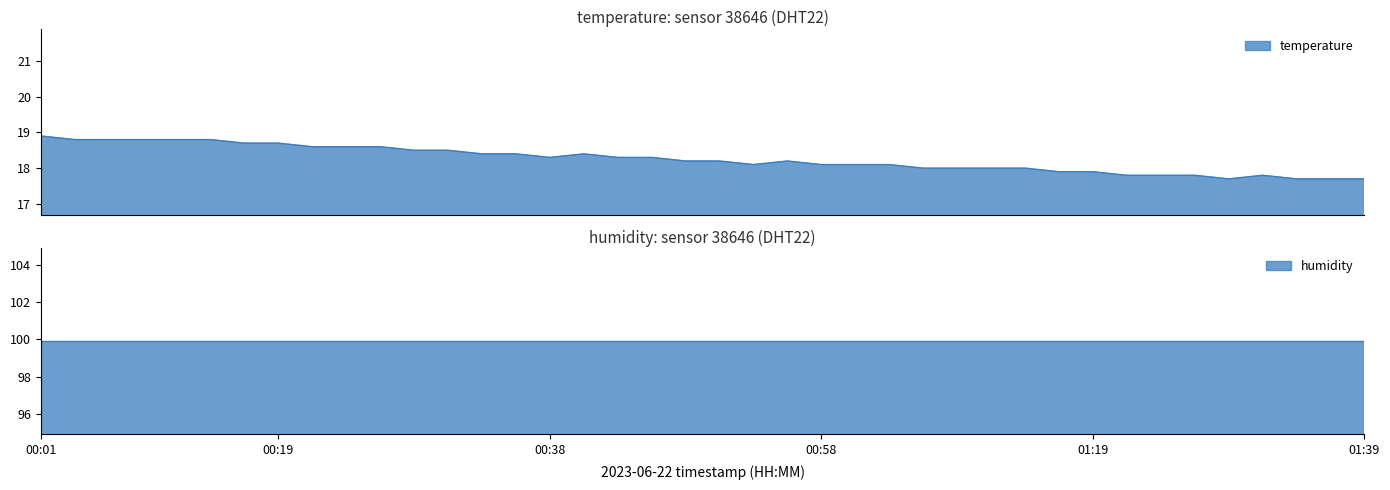

List the labels in order of value, smallest first.

01:29, 01:34, 01:36, 01:39, 01:21, 01:24, 01:26, 01:31, 01:16, 01:19, 01:06, 01:08, 01:11, 01:14, 00:53, 00:58, 01:01, 01:03, 00:48, 00:51, 00:56, 00:38, 00:43, 00:46, 00:33, 00:36, 00:41, 00:29, 00:31, 00:21, 00:24, 00:26, 00:16, 00:19, 00:04, 00:06, 00:09, 00:11, 00:14, 00:01